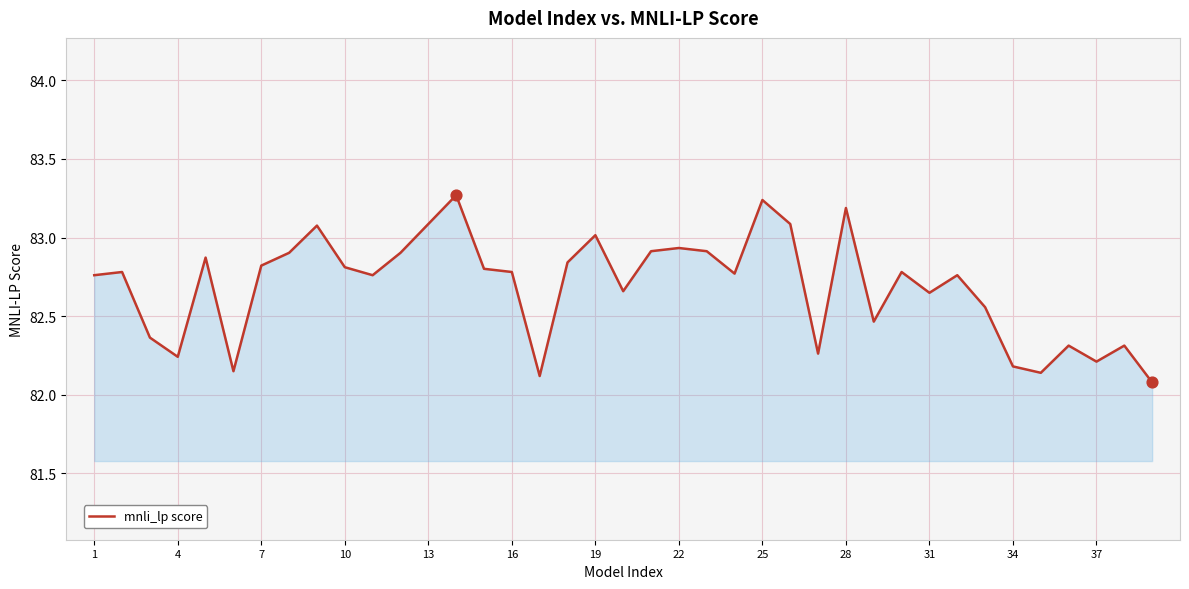

What is the difference between the maximum and minimum values?

1.2